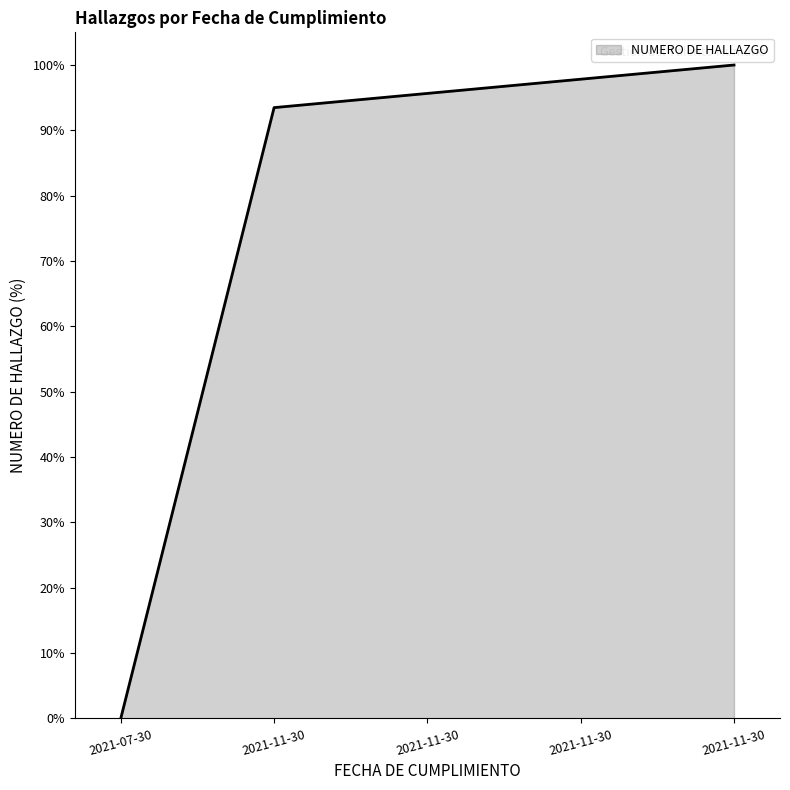

Does the chart have visible grid lines?

No